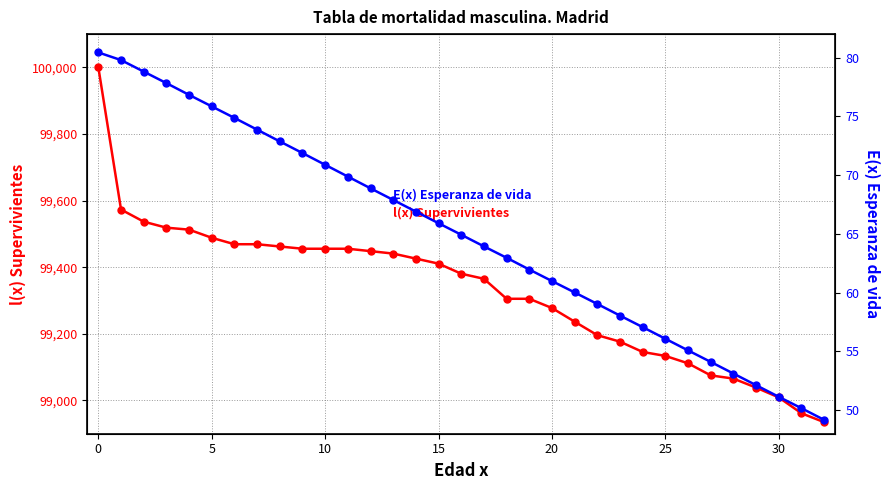

What is the sum of the E(x) Esperanza de vida values at 18 and 24?

120.0